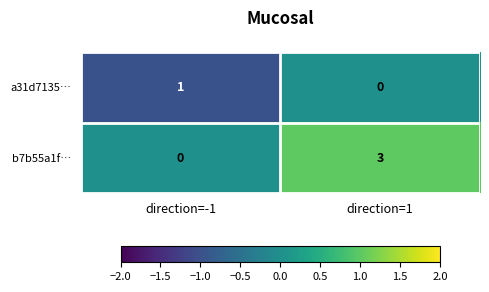

What is the difference between the b7b55a1f… values at direction=-1 and direction=1?

3